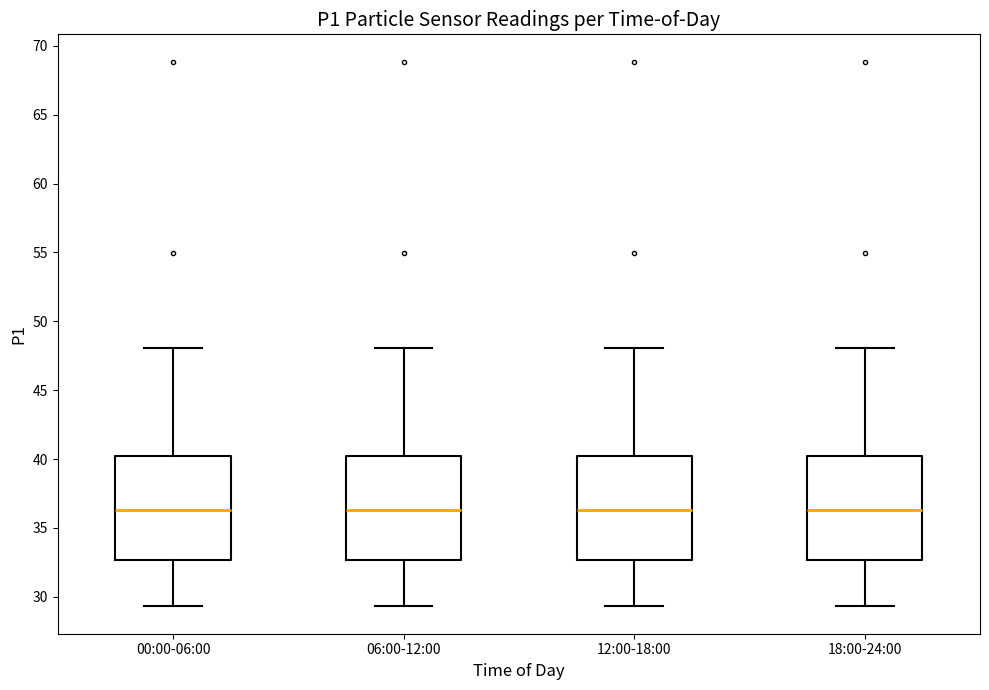

Reading left to right, transcribe this box plot: for each box, give where its median line is, the range the box spans, and where its two whiskers end, as read against the y-axis. The values are not printed on the chart, so give them approximately, as read against the axis.

00:00-06:00: median 36.5, box 32.5 to 40.5, whiskers 29.5 to 48.0
06:00-12:00: median 36.5, box 32.5 to 40.5, whiskers 29.5 to 48.0
12:00-18:00: median 36.5, box 32.5 to 40.5, whiskers 29.5 to 48.0
18:00-24:00: median 36.5, box 32.5 to 40.5, whiskers 29.5 to 48.0